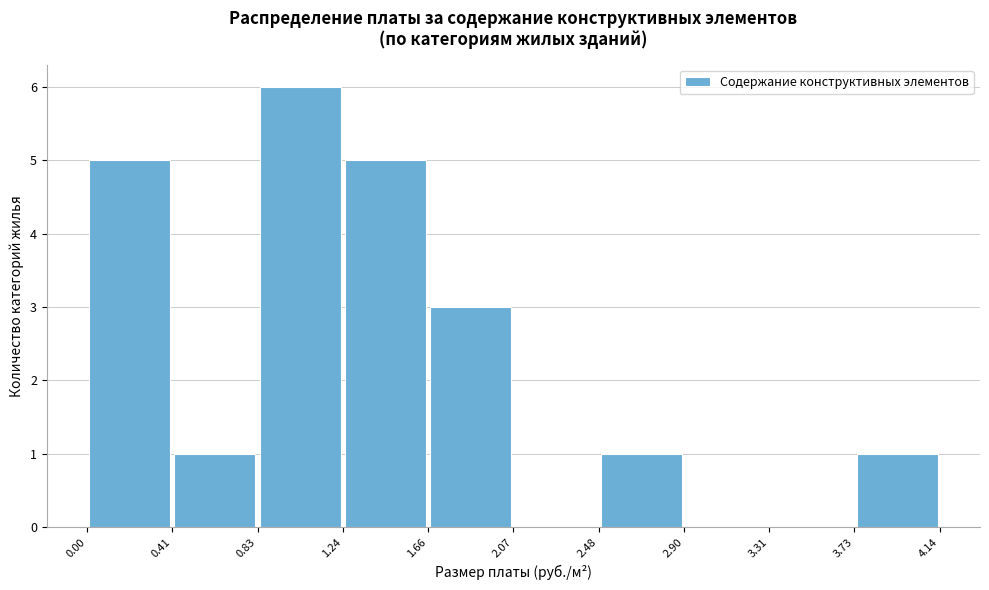

Over which range of the x-axis is the bar tallest?

0.83 to 1.24